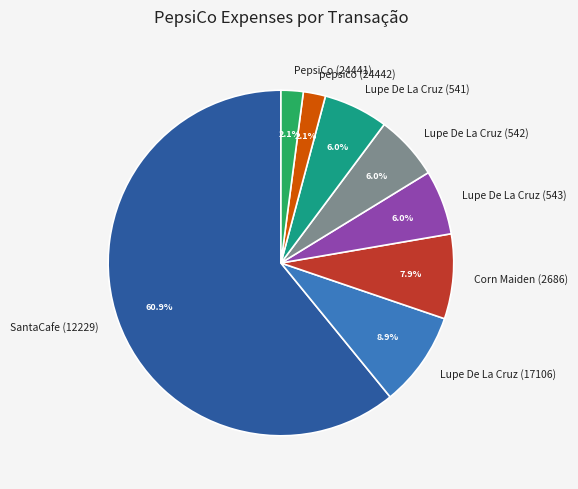

To the nearest percent, what portion does PepsiCo (24441) represent?

2%